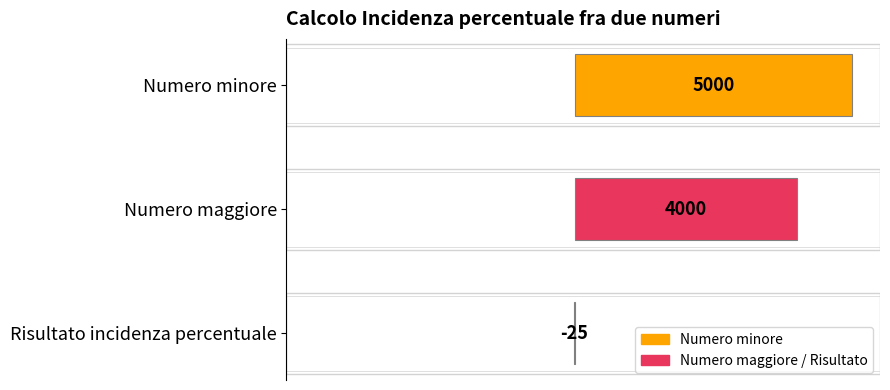

True or false: the data shows 5000 at Numero minore.

True